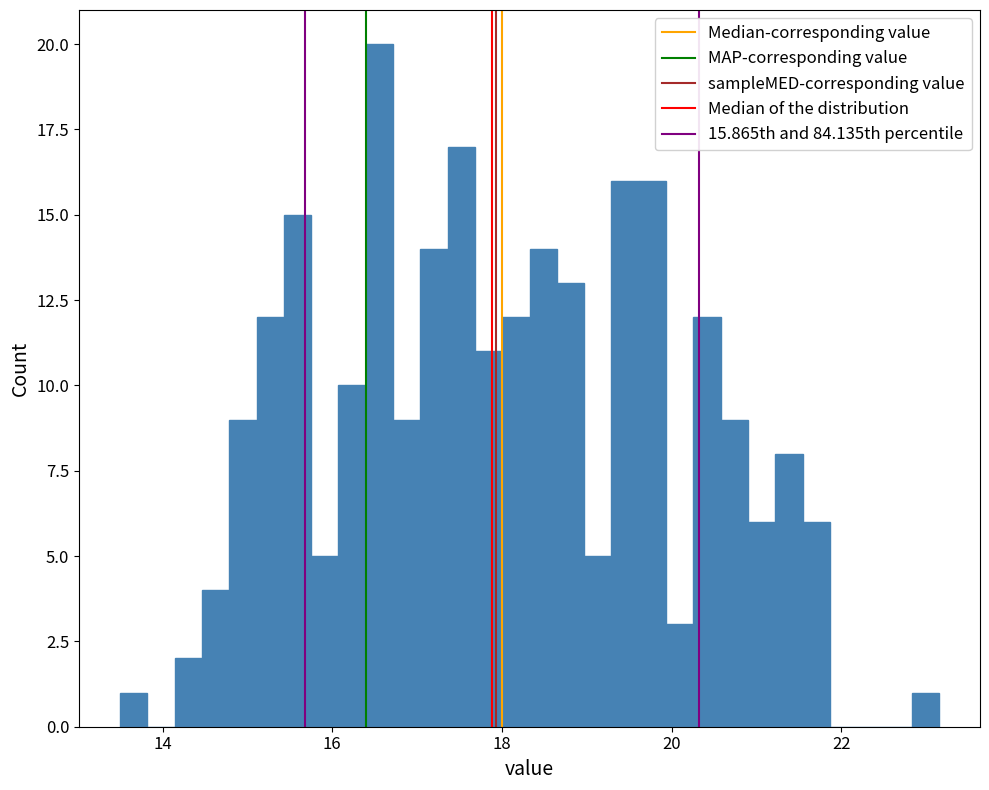

Around what value on the x-axis is the tallest bar? Give the approximate position of its centre, as read against the axis.

16.6